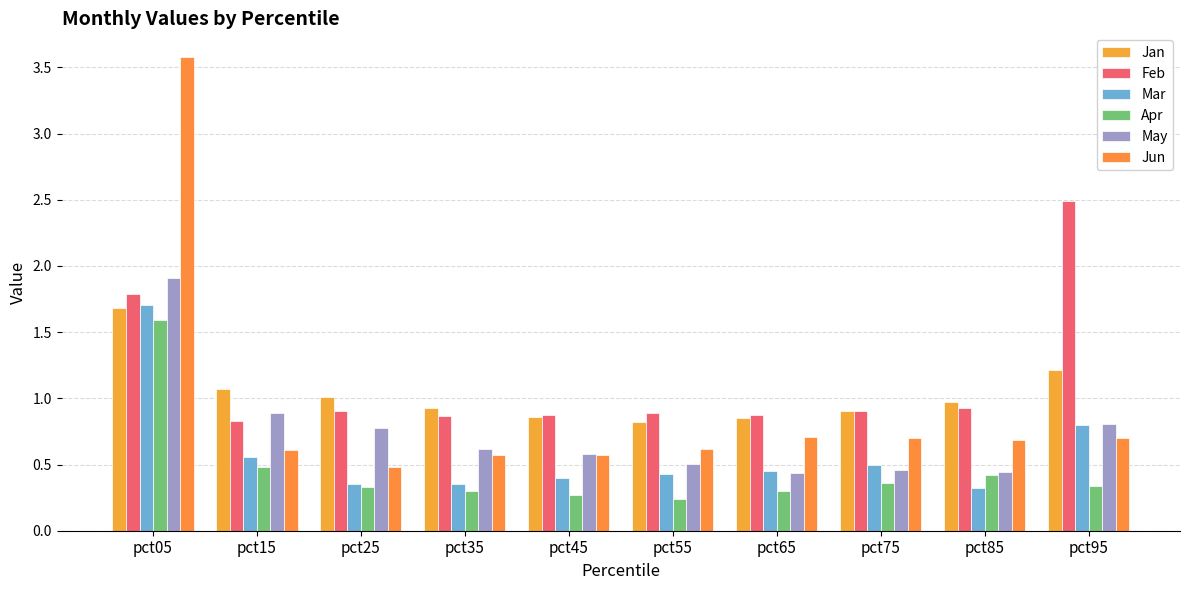

At which category is the sum across all series the highest?

pct05